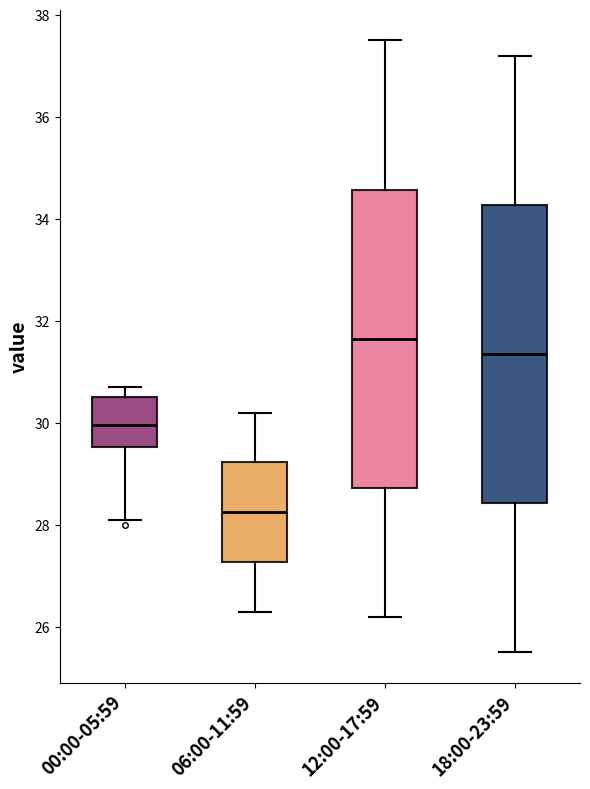

Reading left to right, read every box against the y-axis: the position of its median line, the range the box covers, and the ends of its whiskers. The values are not printed on the chart, so give them approximately, as read against the axis.

00:00-05:59: median 30.0, box 29.6 to 30.6, whiskers 28.2 to 30.8
06:00-11:59: median 28.2, box 27.2 to 29.2, whiskers 26.4 to 30.2
12:00-17:59: median 31.6, box 28.8 to 34.6, whiskers 26.2 to 37.6
18:00-23:59: median 31.4, box 28.4 to 34.2, whiskers 25.6 to 37.2